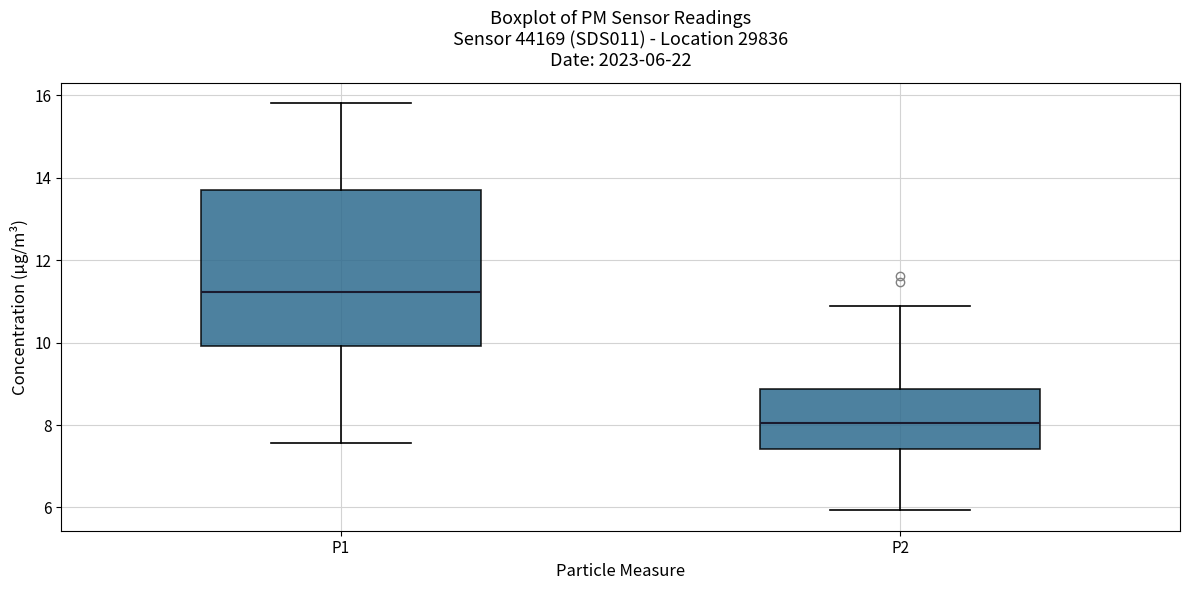

Comparing the boxes themselves (not the whiskers), which one is the tallest?

P1